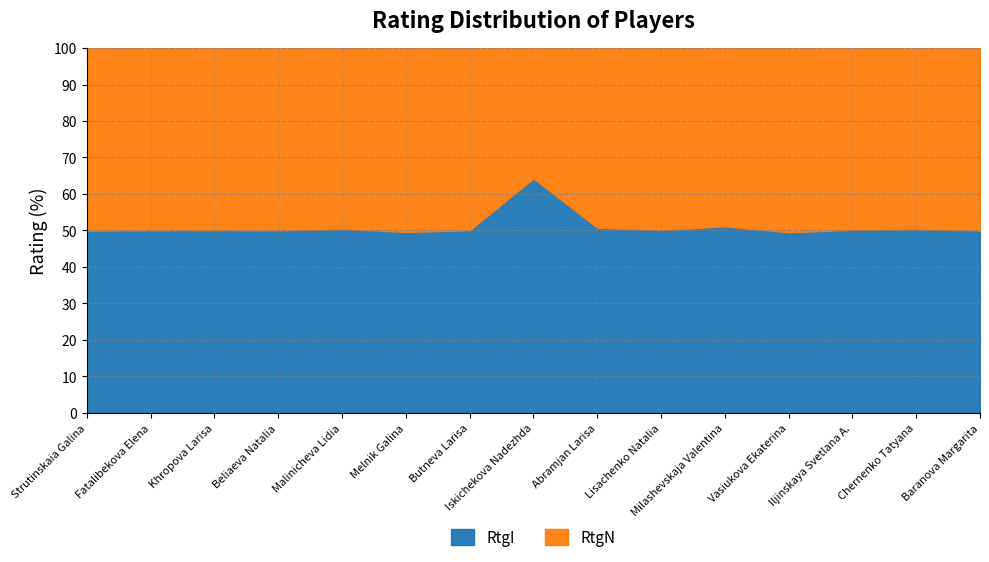

What is the lowest value of the RtgI series?

49.5